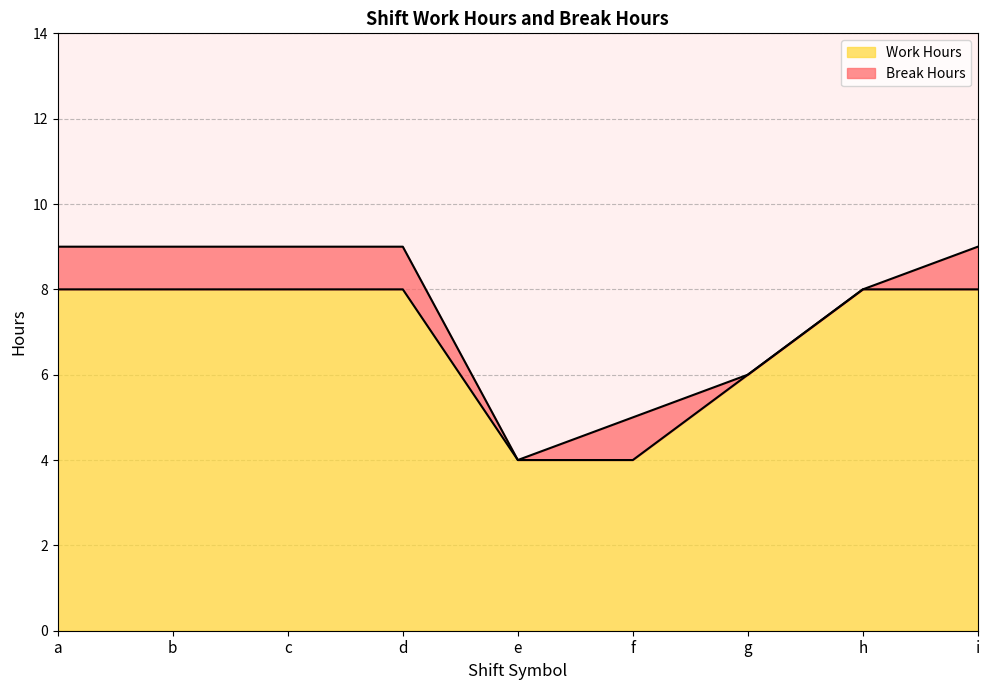

Where is the first local maximum?

b